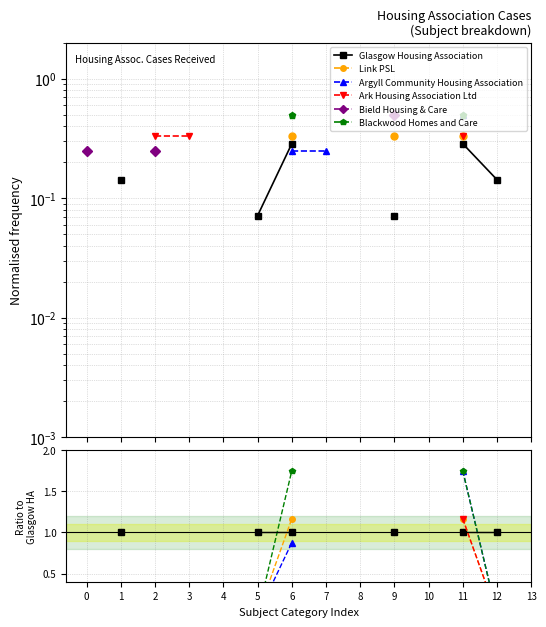

At which label does Argyll Community Housing Association first exceed 0?

6